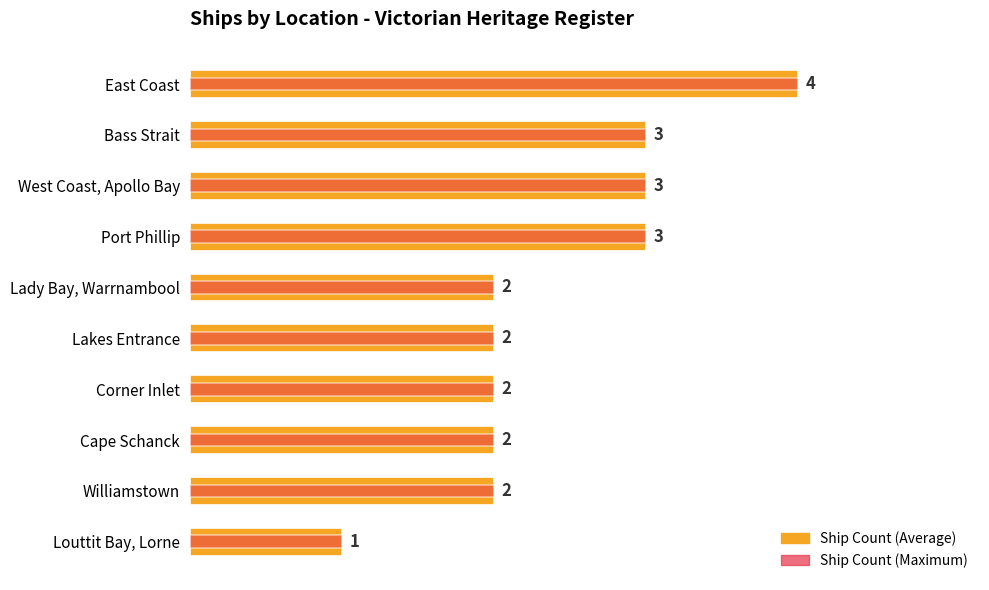

What is the sum of the Max (same data) values at Williamstown and Louttit Bay, Lorne?

3